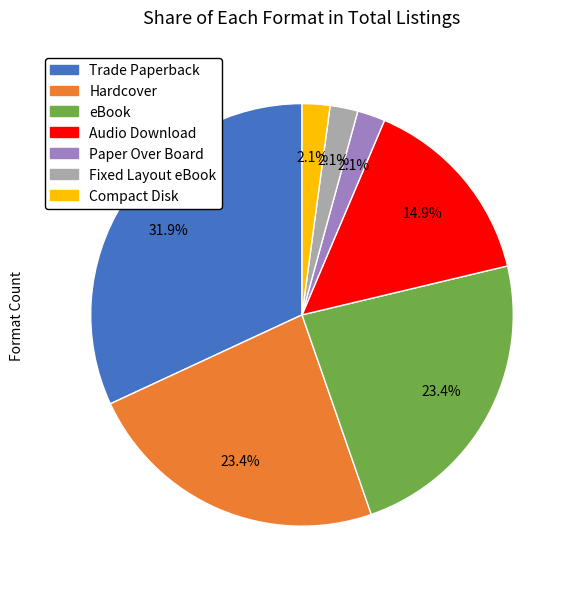

Between eBook and Paper Over Board, which is larger?

eBook